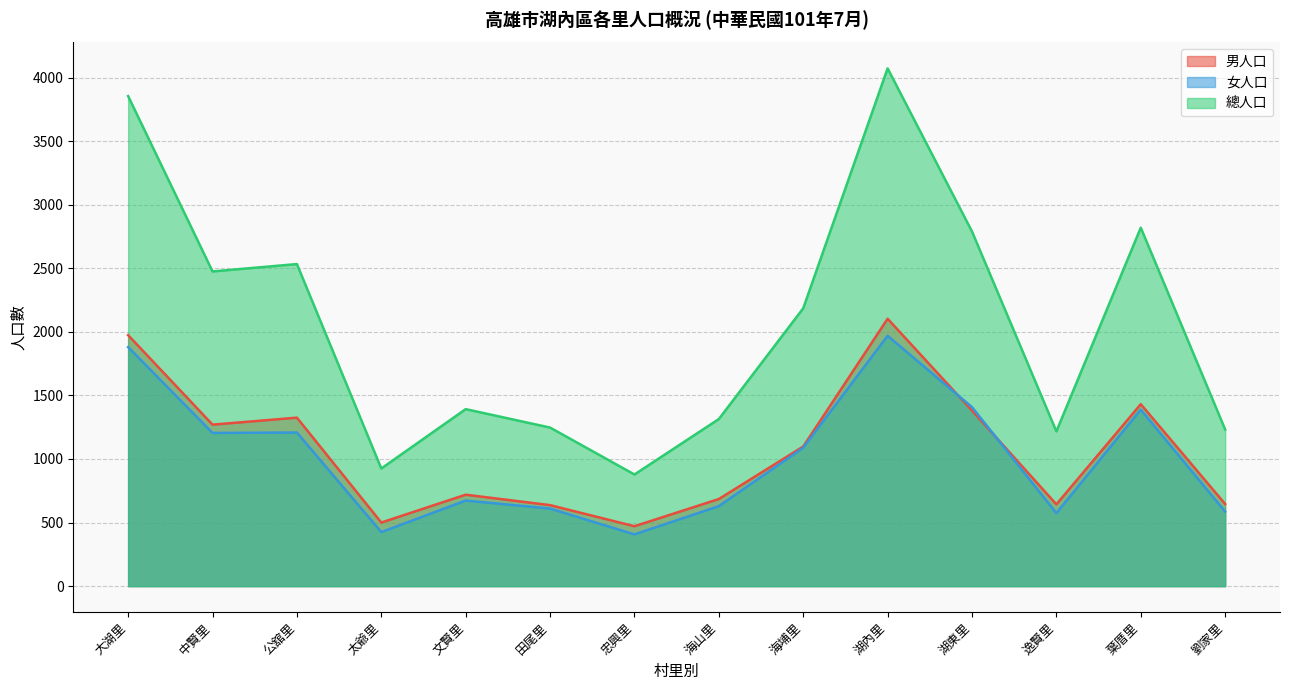

Reading right to left, extract all data points from this chart.

男人口: 劉家里=646	葉厝里=1431	逸賢里=643	湖東里=1381	湖內里=2103	海埔里=1098	海山里=685	忠興里=471	田尾里=637	文賢里=719	太爺里=500	公舘里=1325	中賢里=1270	大湖里=1974
女人口: 劉家里=586	葉厝里=1388	逸賢里=574	湖東里=1408	湖內里=1969	海埔里=1088	海山里=629	忠興里=407	田尾里=610	文賢里=673	太爺里=425	公舘里=1208	中賢里=1205	大湖里=1880
總人口: 劉家里=1232	葉厝里=2819	逸賢里=1217	湖東里=2789	湖內里=4072	海埔里=2185	海山里=1314	忠興里=878	田尾里=1247	文賢里=1392	太爺里=925	公舘里=2533	中賢里=2475	大湖里=3854